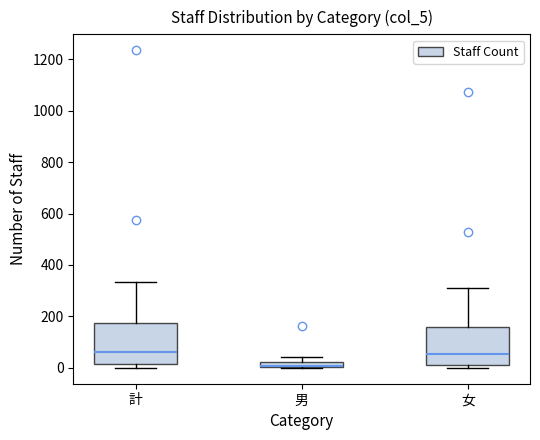

Which box's median line is the lowest?

男